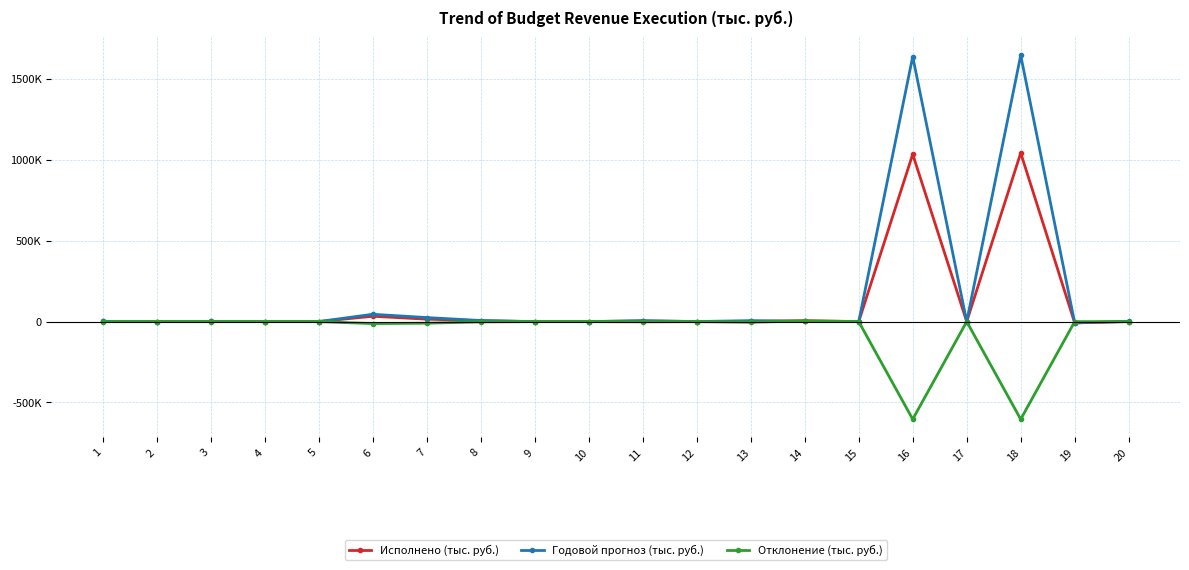

What are all the series names shown in the legend?

Исполнено (тыс. руб.), Годовой прогноз (тыс. руб.), Отклонение (тыс. руб.)